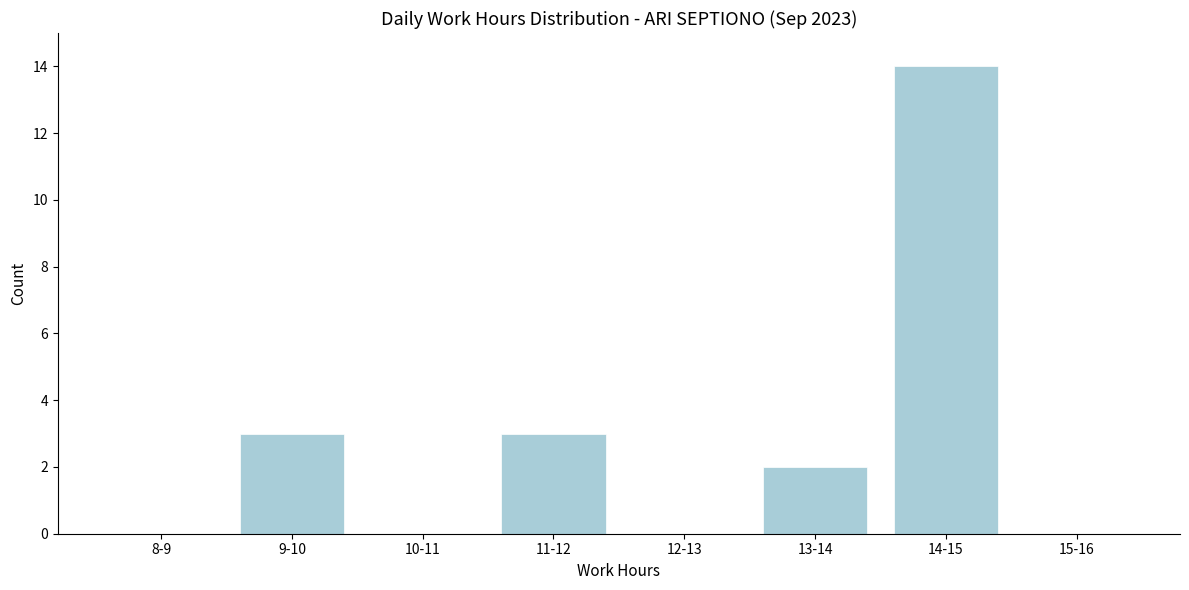

Reading left to right, list all the values displayed in this chart.

8-9=0	9-10=3	10-11=0	11-12=3	12-13=0	13-14=2	14-15=14	15-16=0